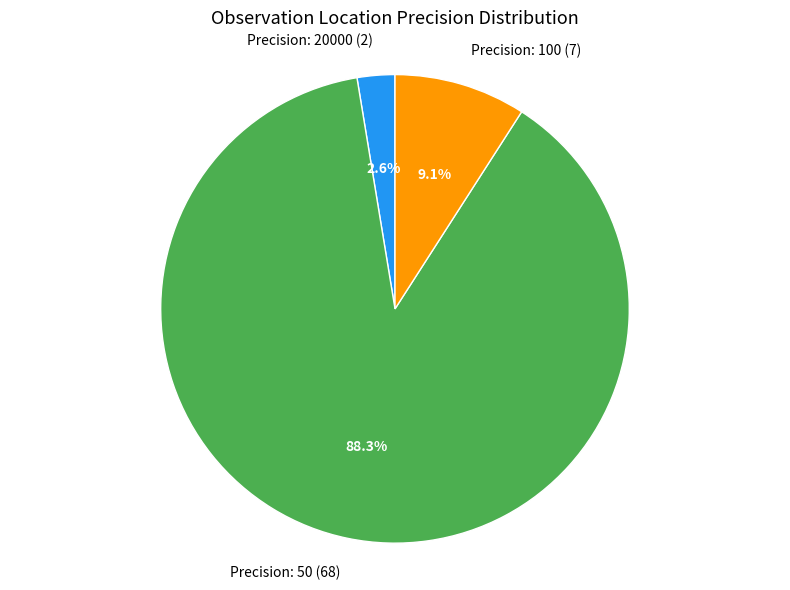

What portion of the pie excludes Precision: 50 (68)?

11.7%